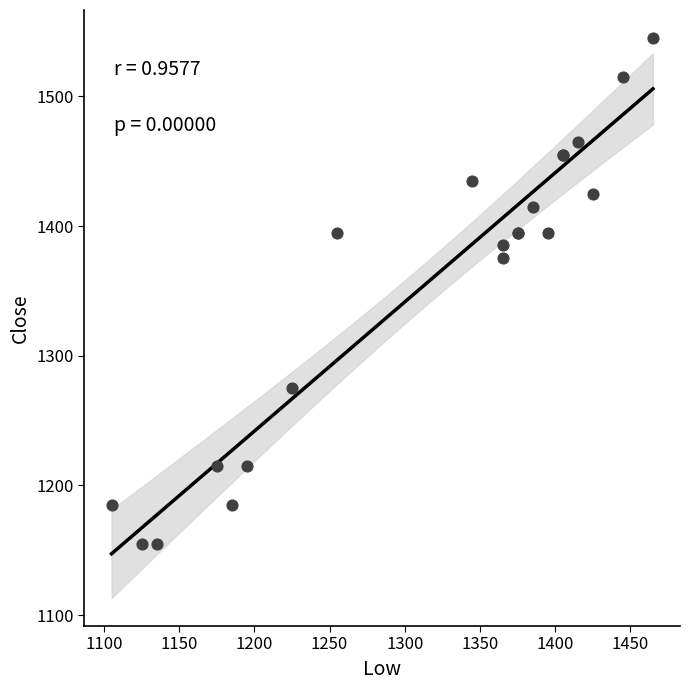

What Y value in the scatter plot is closest to 1350?

1375